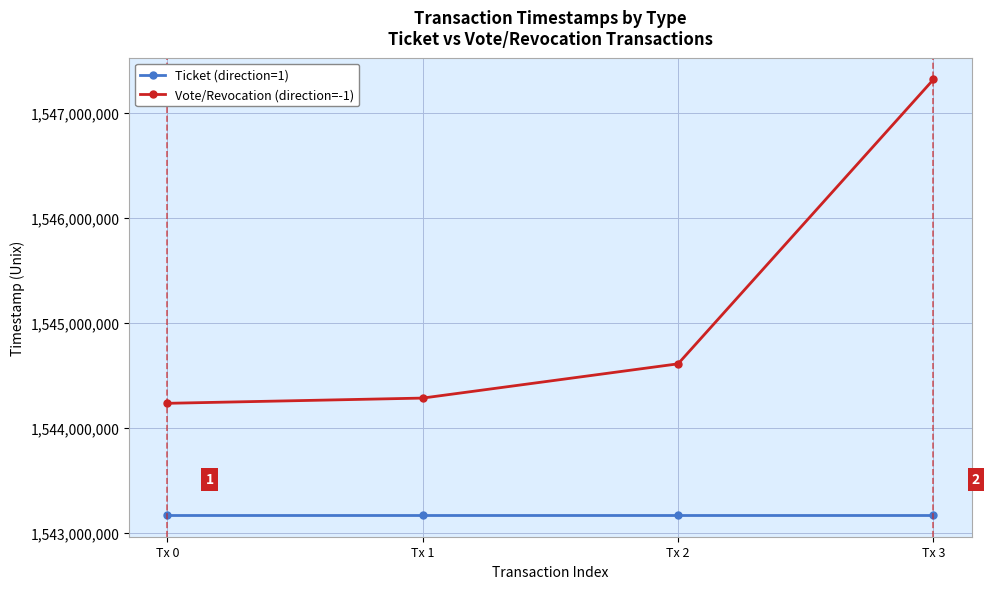

Which series has the largest range (max minus min)?

Vote/Revocation (direction=-1)